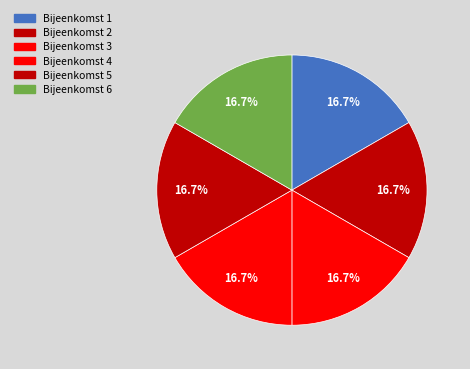

To the nearest percent, what is the combined percentage of Bijeenkomst 2 and Bijeenkomst 1?

33%